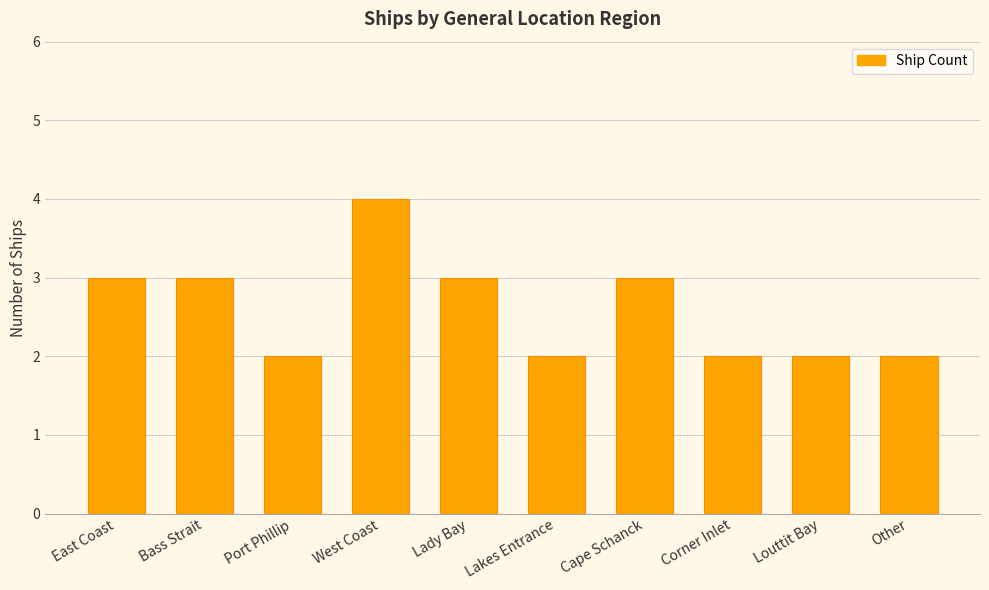

What is the label of the 9th bar from the right?

Bass Strait